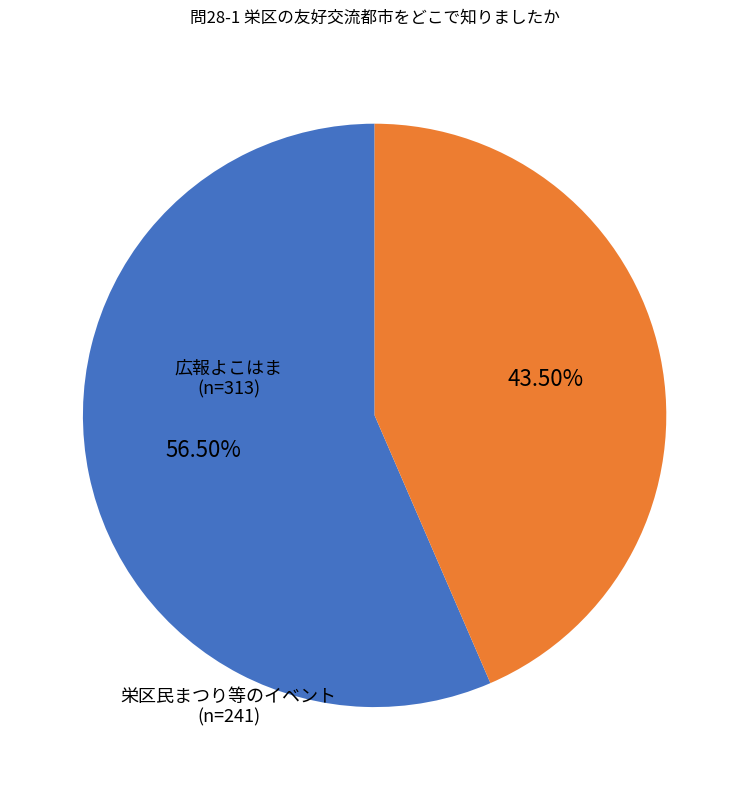

Rank the categories by value from lowest to highest.

栄区民まつり等のイベント, 広報よこはま